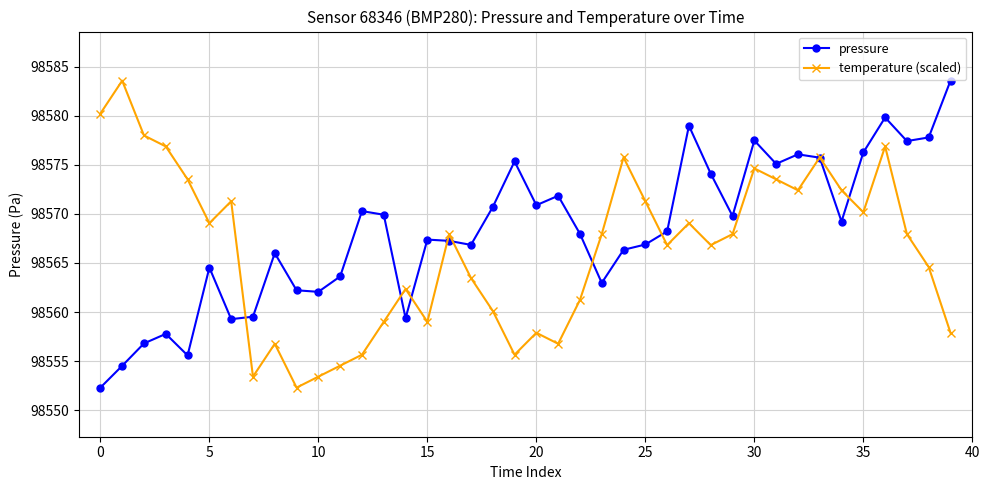

How many distinct data groups are displayed?

2